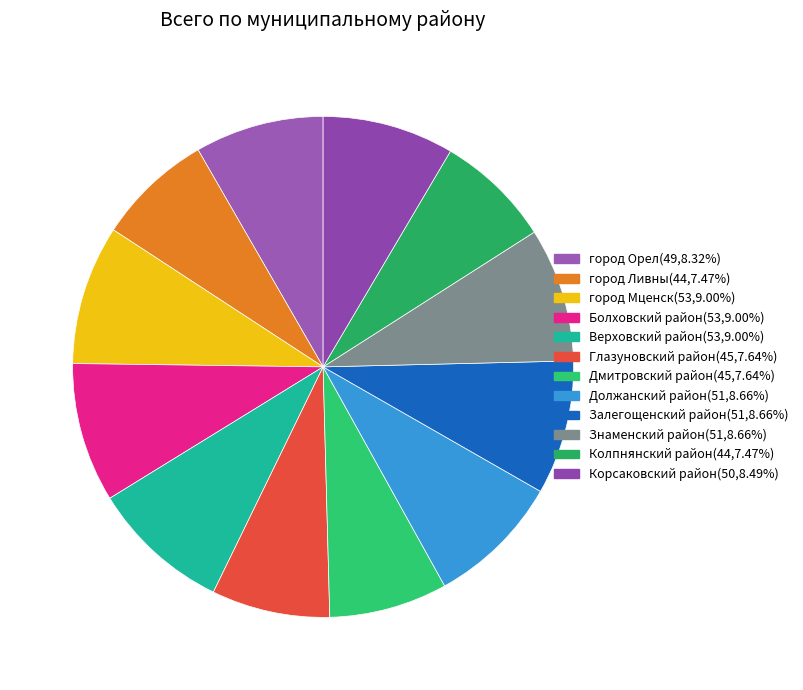

Is it true that Знаменский район is 9% of the pie?

True